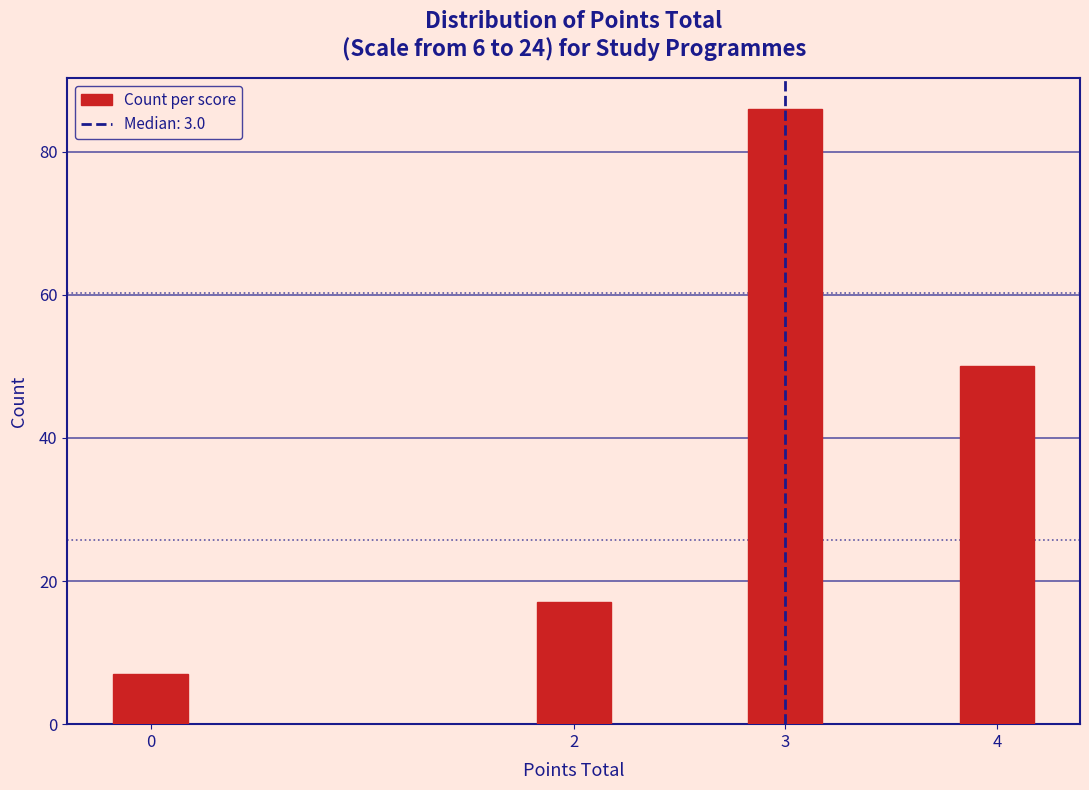

Reading left to right, what are all the values shown in this chart?

7	17	86	50